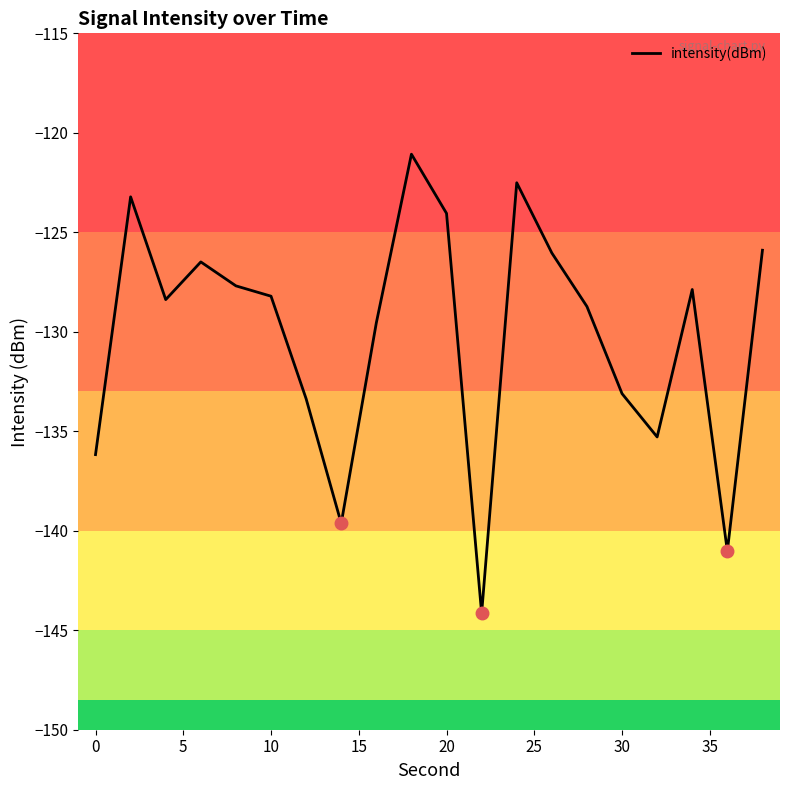

Reading left to right, extract all data points from this chart.

-136.2	-123.2	-128.4	-126.5	-127.7	-128.2	-133.4	-139.6	-129.5	-121.1	-124.0	-144.2	-122.5	-126.0	-128.7	-133.1	-135.3	-127.9	-141.0	-125.9